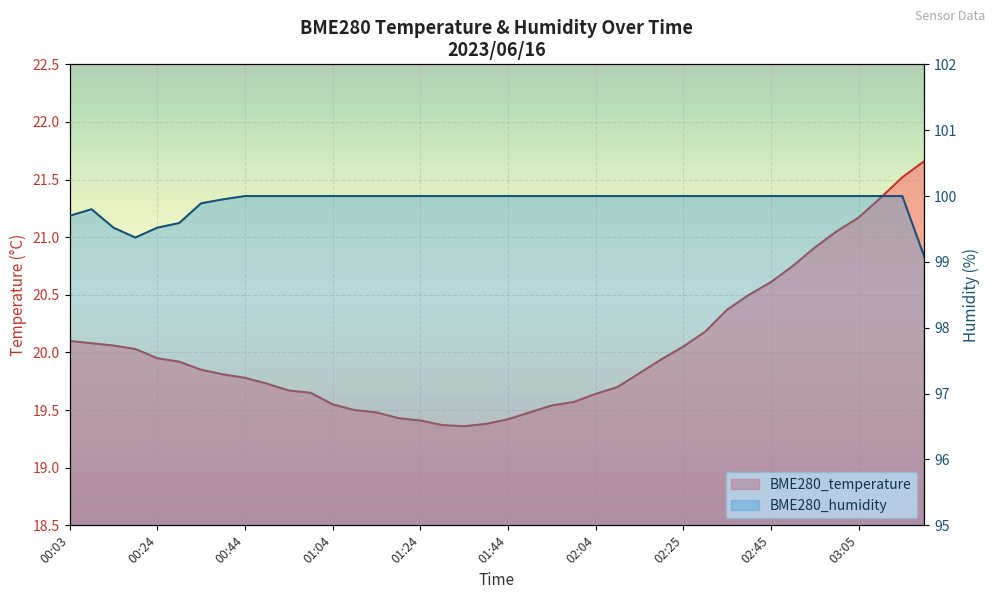

Reading left to right, what are all the values shown in this chart?

BME280_temperature: 00:03=20.1	00:08=20.1	00:13=20.1	00:18=20.0	00:24=19.9	00:29=19.9	00:34=19.9	00:39=19.8	00:44=19.8	00:49=19.7	00:54=19.7	00:59=19.6	01:04=19.6	01:09=19.5	01:14=19.5	01:19=19.4	01:24=19.4	01:29=19.4	01:34=19.4	01:39=19.4	01:44=19.4	01:49=19.5	01:54=19.5	01:59=19.6	02:04=19.6	02:09=19.7	02:14=19.8	02:19=19.9	02:25=20.1	02:30=20.2	02:35=20.4	02:40=20.5	02:45=20.6	02:50=20.8	02:55=20.9	03:00=21.1	03:05=21.2	03:10=21.3	03:15=21.5	03:20=21.7
BME280_humidity: 00:03=99.7	00:08=99.8	00:13=99.5	00:18=99.4	00:24=99.5	00:29=99.6	00:34=99.9	00:39=100.0	00:44=100.0	00:49=100.0	00:54=100.0	00:59=100.0	01:04=100.0	01:09=100.0	01:14=100.0	01:19=100.0	01:24=100.0	01:29=100.0	01:34=100.0	01:39=100.0	01:44=100.0	01:49=100.0	01:54=100.0	01:59=100.0	02:04=100.0	02:09=100.0	02:14=100.0	02:19=100.0	02:25=100.0	02:30=100.0	02:35=100.0	02:40=100.0	02:45=100.0	02:50=100.0	02:55=100.0	03:00=100.0	03:05=100.0	03:10=100.0	03:15=100.0	03:20=99.1